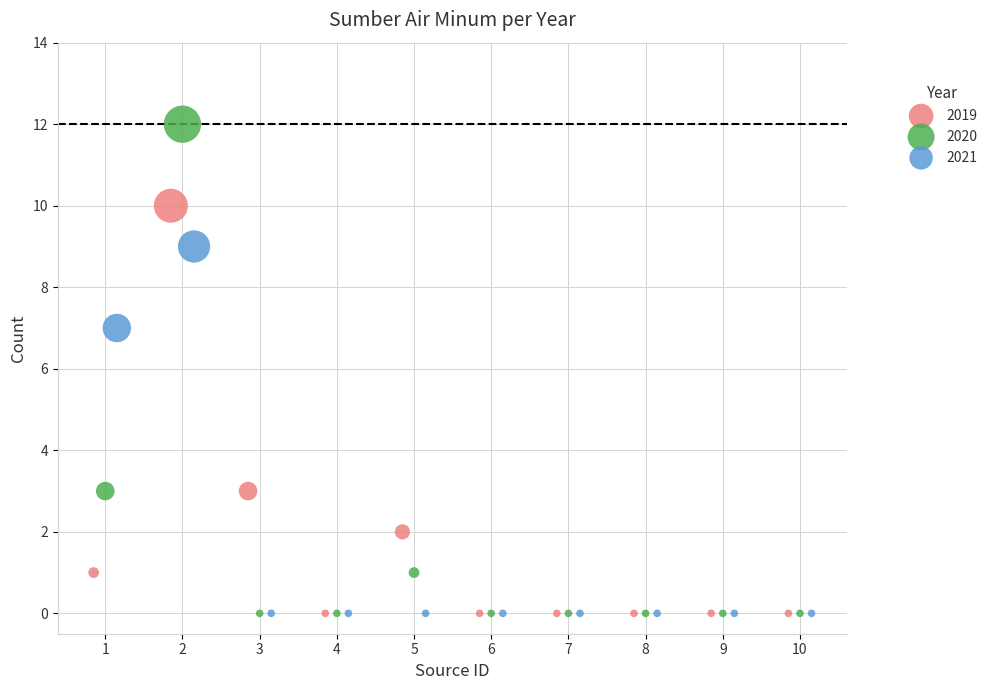

Which series contains the highest Y value?

2020